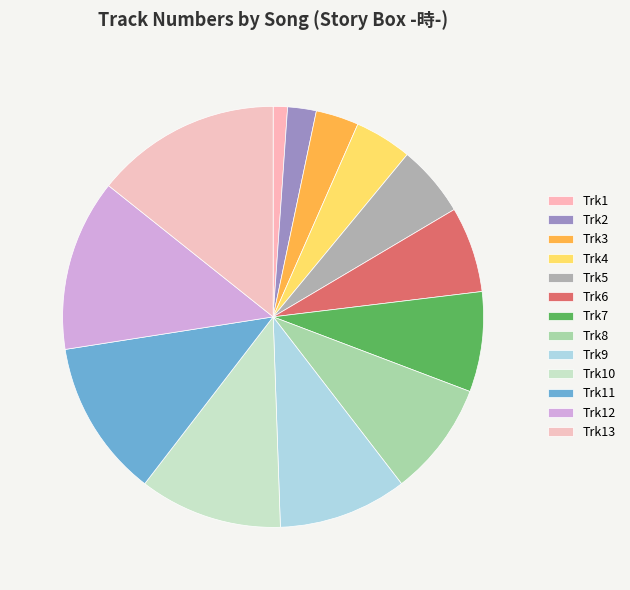

How many slices are in this pie chart?

13